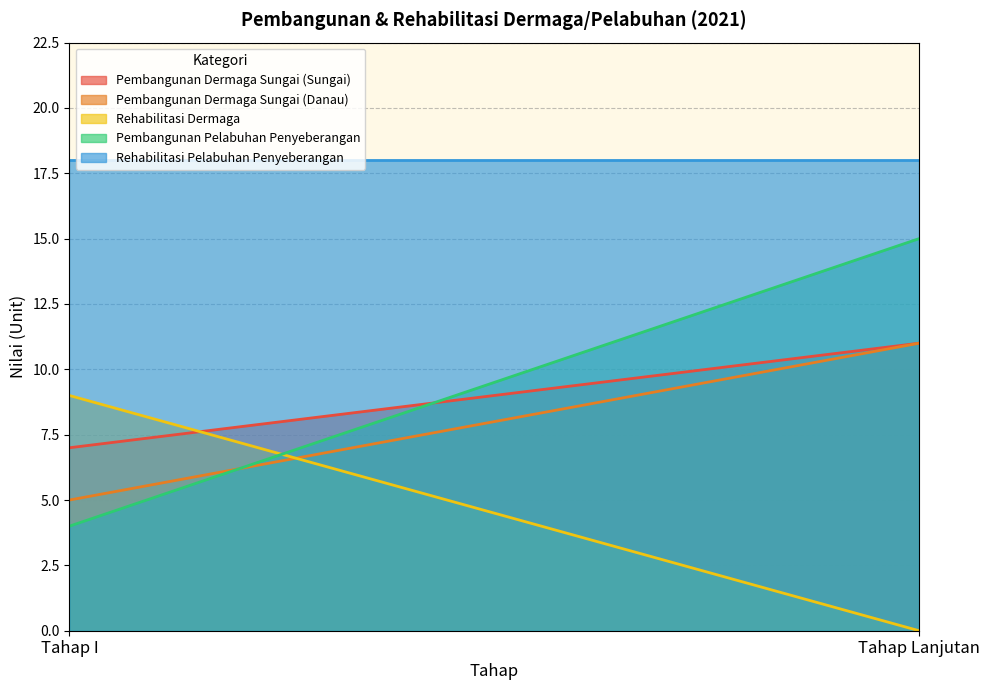

What is the average value of the Rehabilitasi Dermaga series?

4